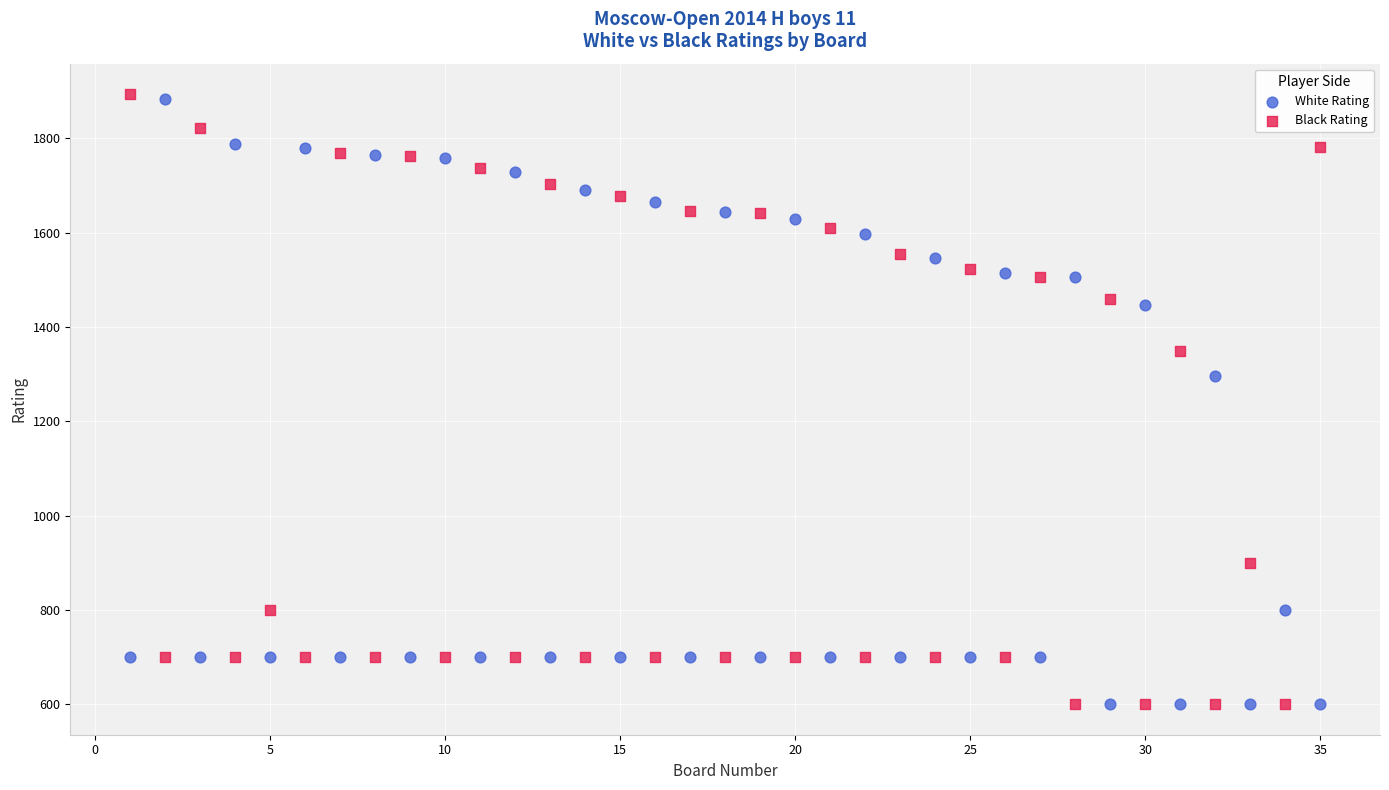

Across all data points, what is the range of Y values (max minus min)?

1294